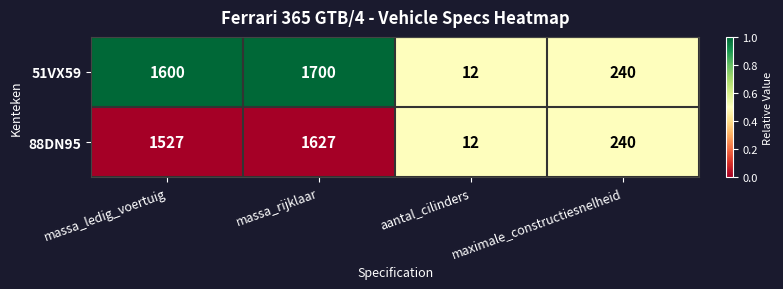

List the labels in order of 88DN95 value, smallest first.

aantal_cilinders, maximale_constructiesnelheid, massa_ledig_voertuig, massa_rijklaar